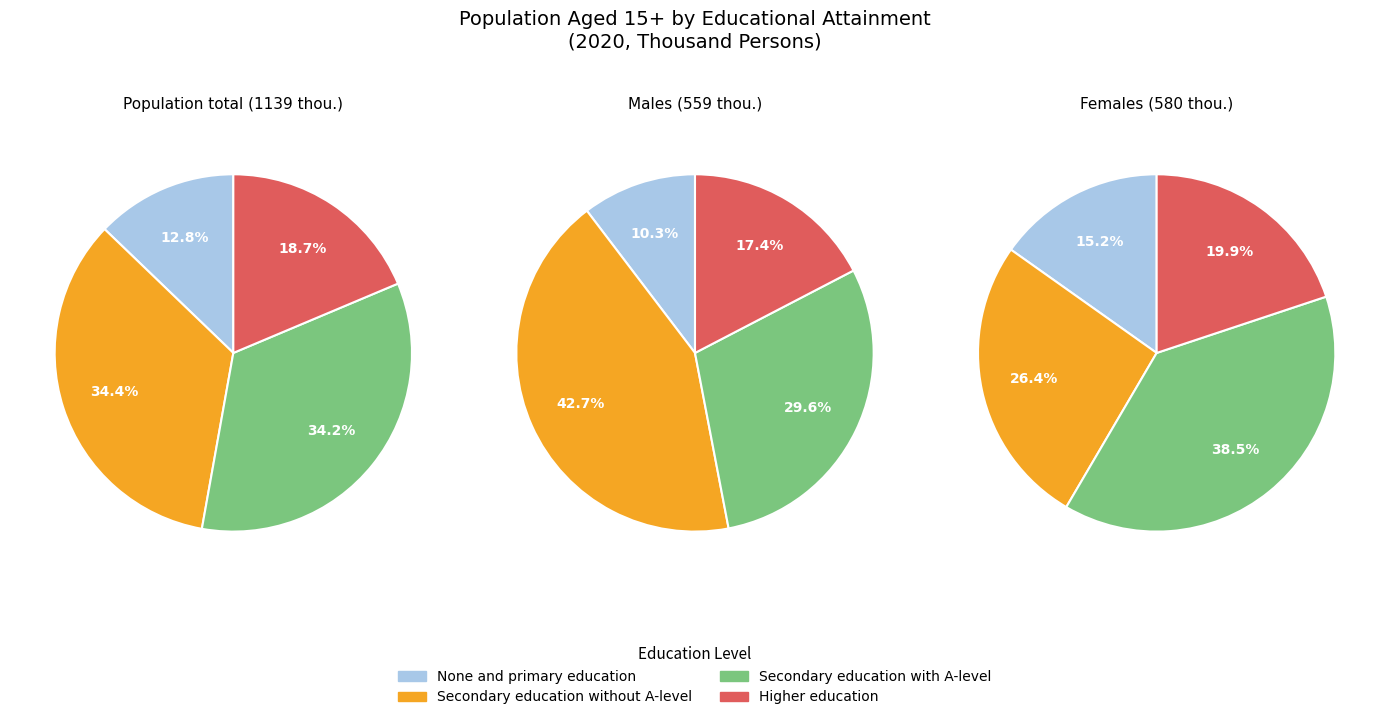

To the nearest percent, what is the combined percentage of Population total and Females?

79%